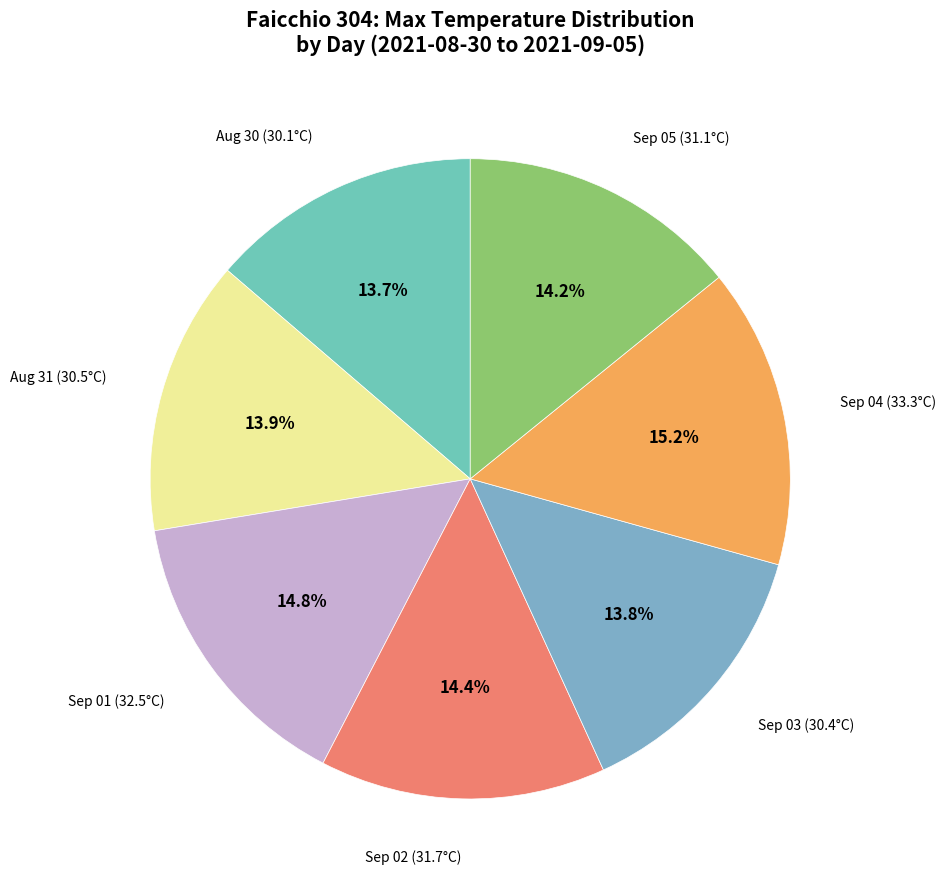

How many segments does this pie chart have?

7